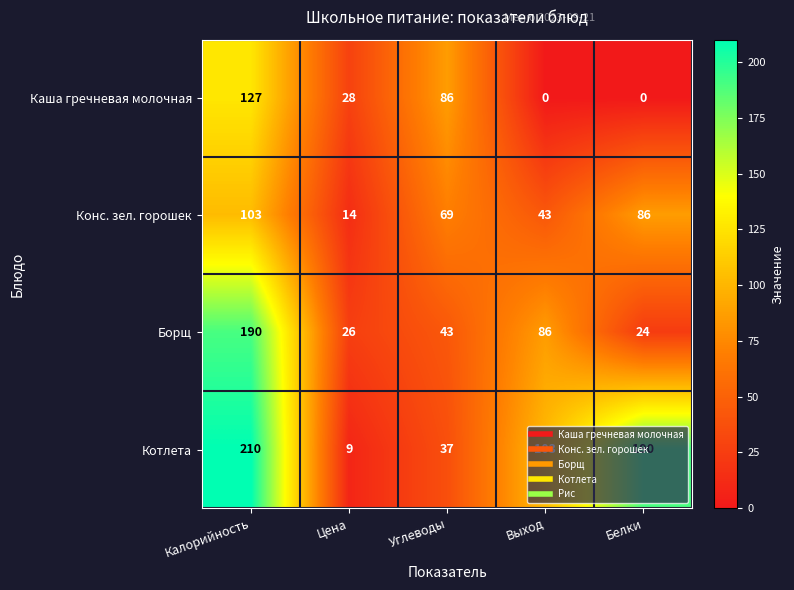

List the series in order of their overall mean, lowest first.

Каша гречневая молочная, Конс. зел. горошек, Борщ, Котлета